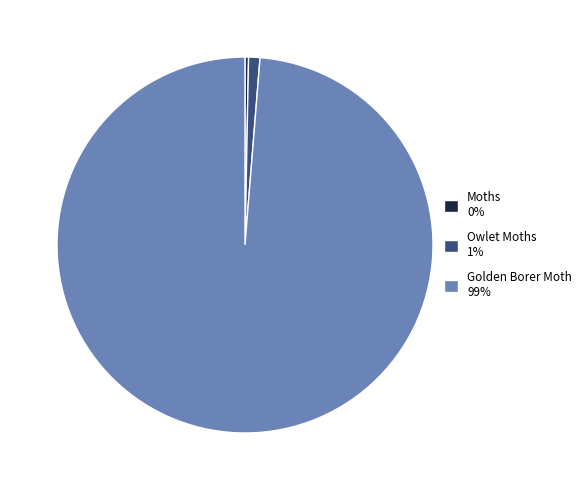

Is it true that Golden Borer Moth is 92% of the pie?

False